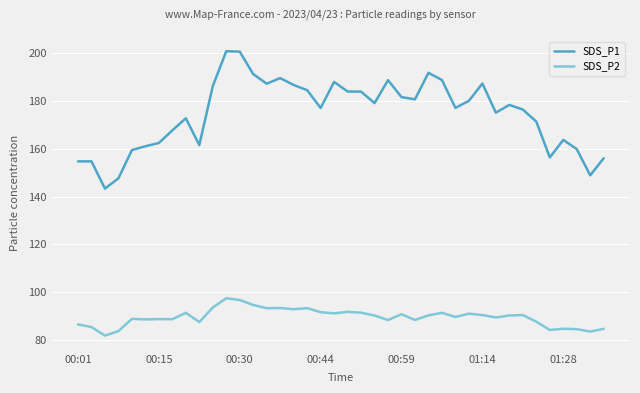

True or false: SDS_P2 has more than 0 points higher than both neighbors.

True